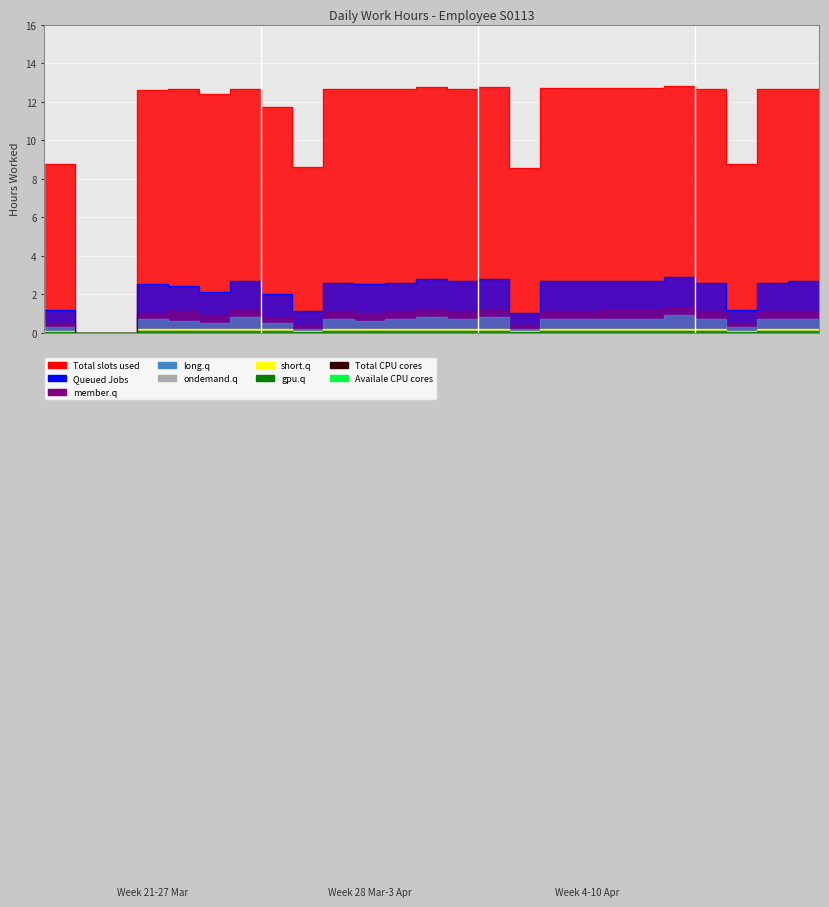

What is the difference between the highest and lowest values at 13-Mon?

12.6